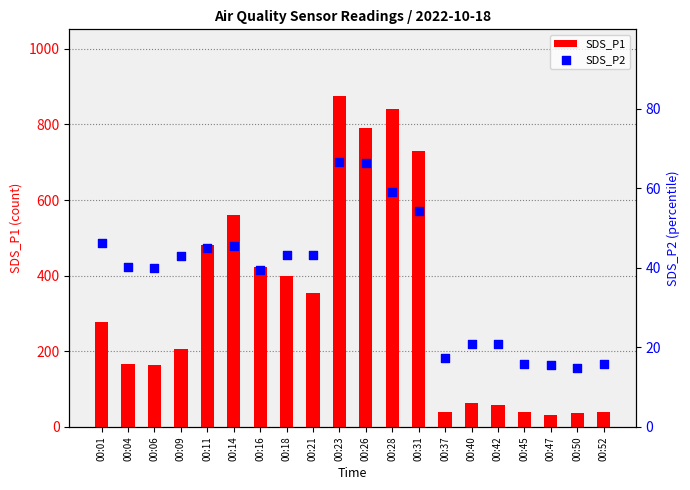

Which series has the largest total across all categories?

SDS_P1